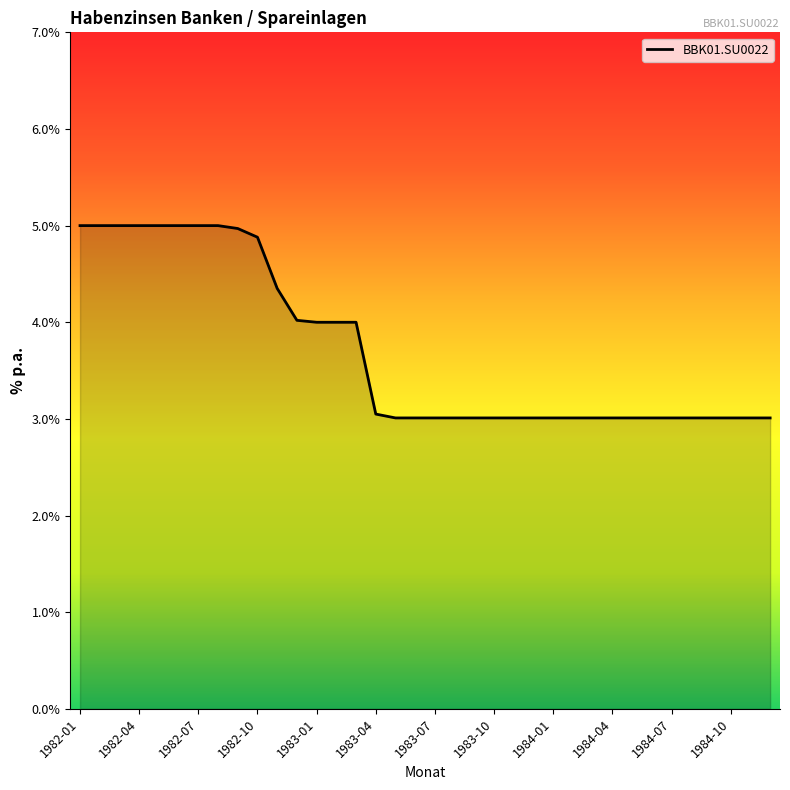

What is the difference between the second highest and second lowest values?

2.0